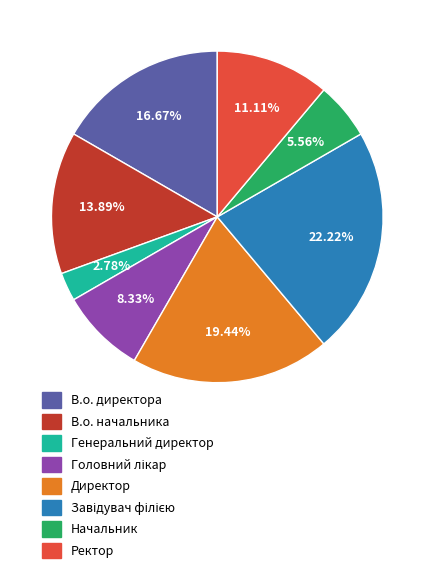

To the nearest percent, what percentage of the pie is В.о. начальника?

14%